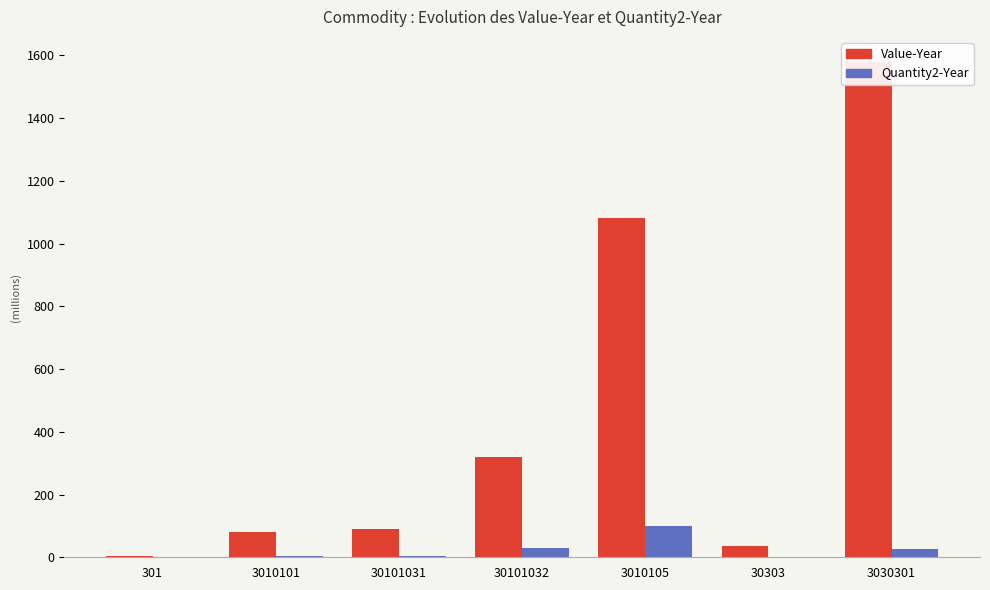

What is the spread (max minus min) of values at 30101032?

289.9